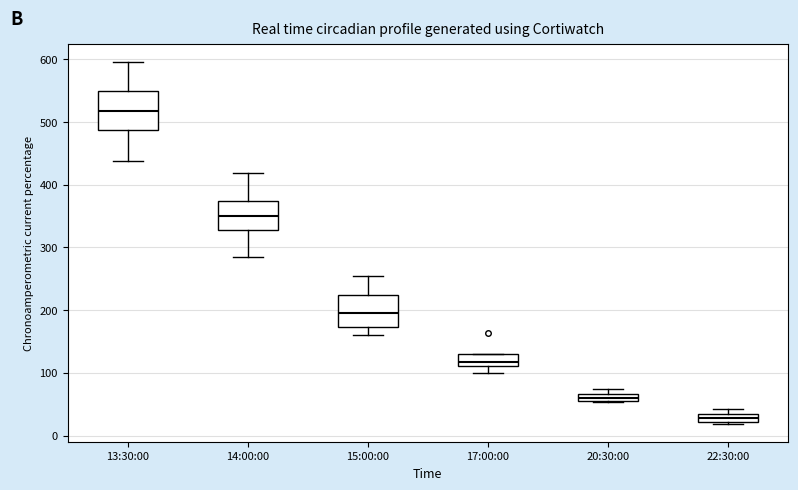

Where does the median line of the box for 13:30:00 sit on the y-axis? The values are not printed on the chart, so give them approximately, as read against the axis.

520